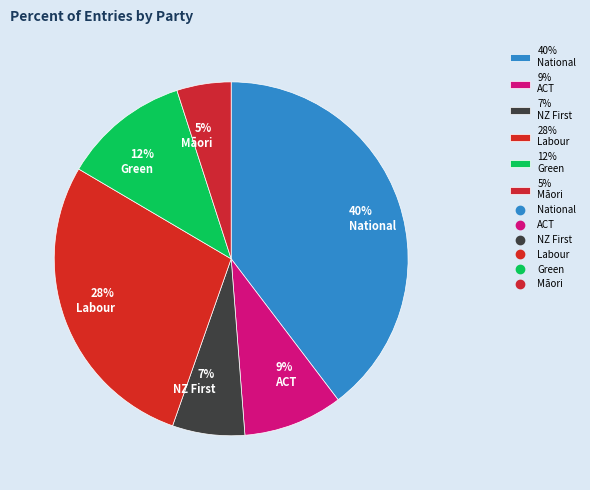

To the nearest percent, what percentage of the pie is 12% Green?

12%